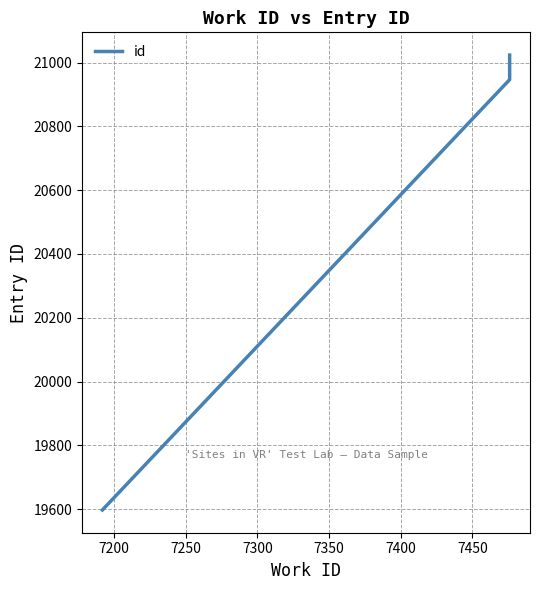

True or false: the data shows 5271 at 7250.

False